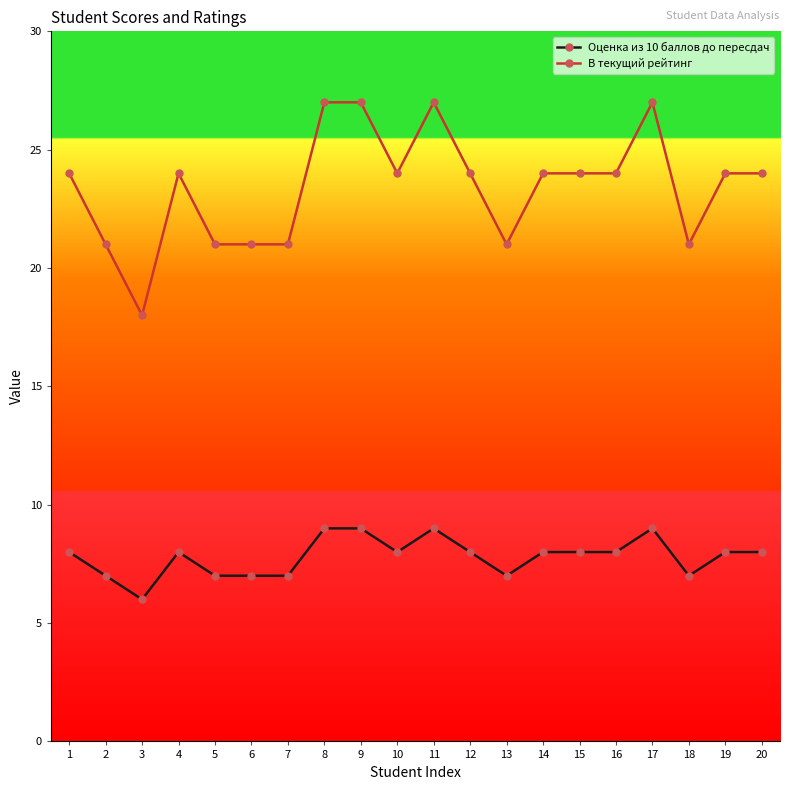

The В текущий рейтинг series shows 24 at 10. True or false?

True